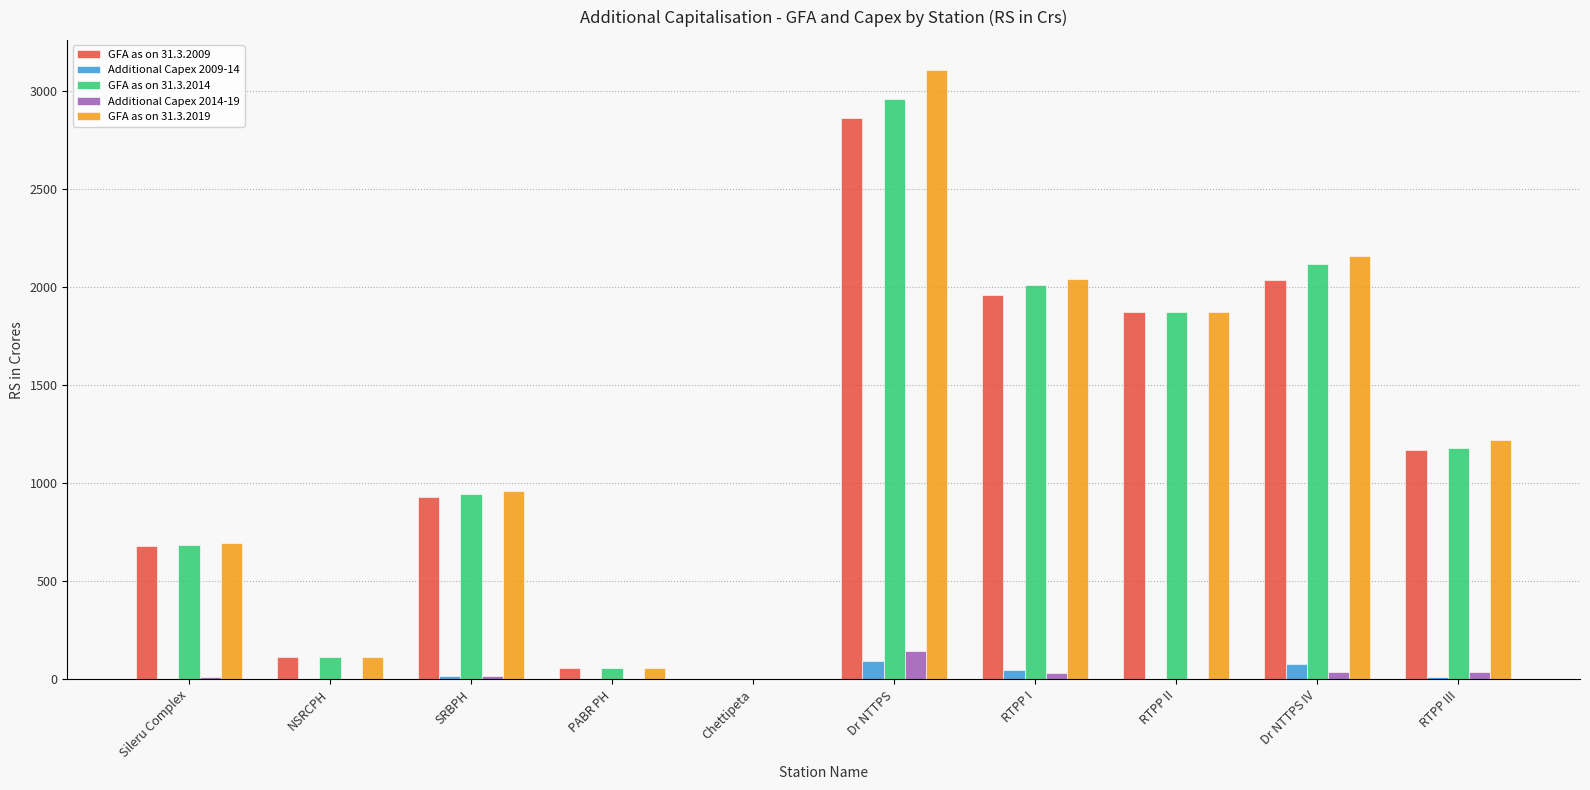

What is the total value across all series at Dr NTTPS?

9176.4